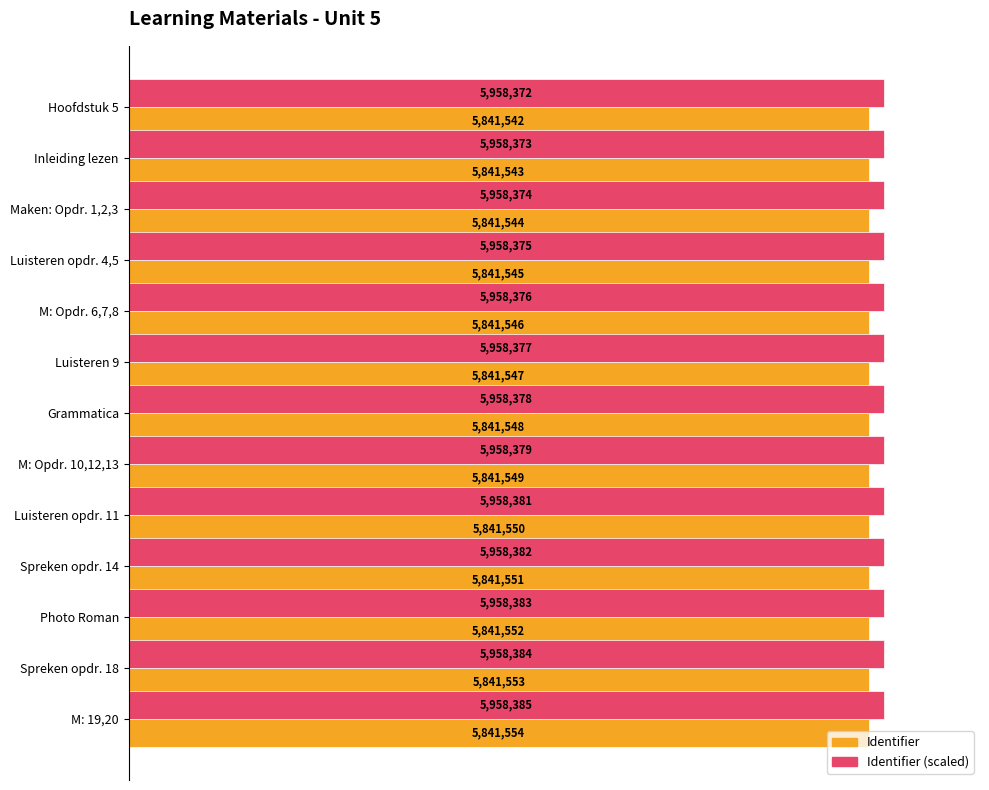

Reading left to right, transcribe all the data shown in this chart.

Identifier: 5841542.0	5841543.0	5841544.0	5841545.0	5841546.0	5841547.0	5841548.0	5841549.0	5841550.0	5841551.0	5841552.0	5841553.0	5841554.0
Identifier (scaled): 5958372.8	5958373.9	5958374.9	5958375.9	5958376.9	5958377.9	5958379.0	5958380.0	5958381.0	5958382.0	5958383.0	5958384.1	5958385.1